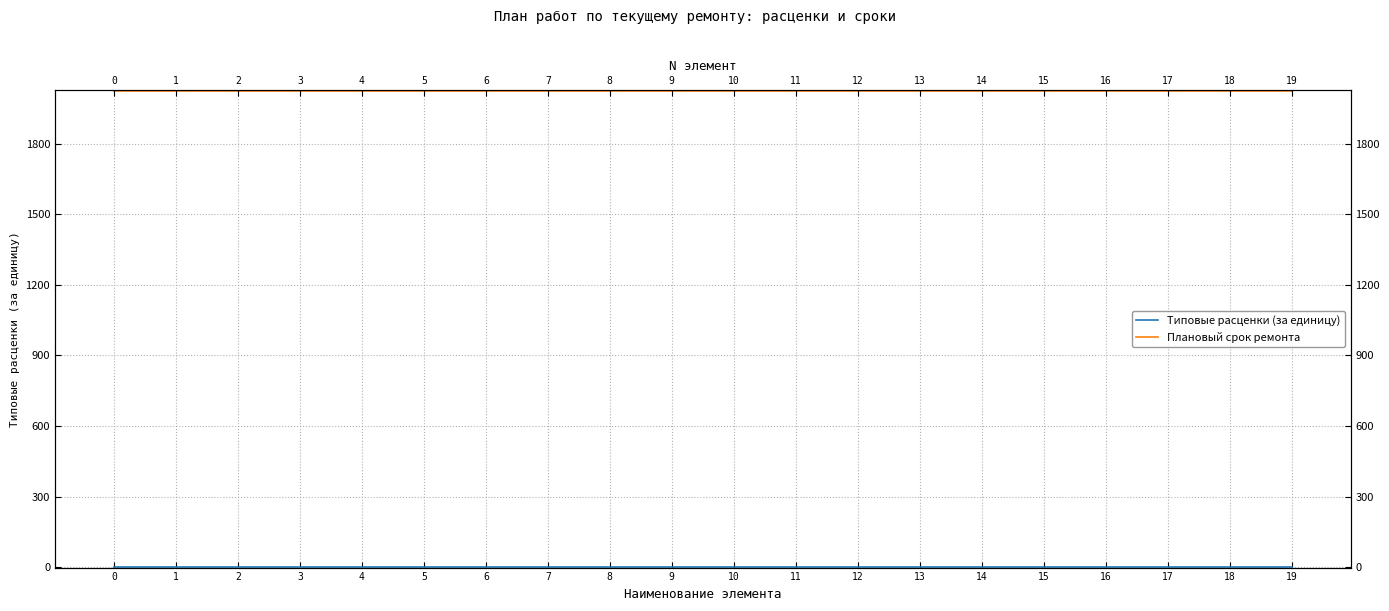

How many lines are shown in the chart?

2